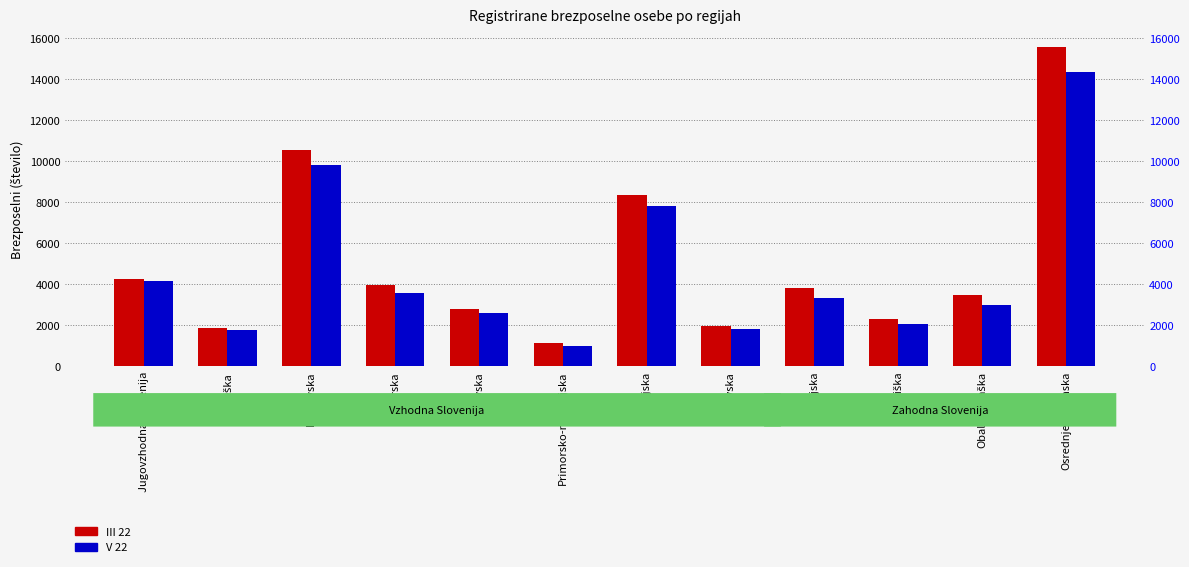

True or false: V 22 has a value of 1004 at Primorsko-notranjska.

True